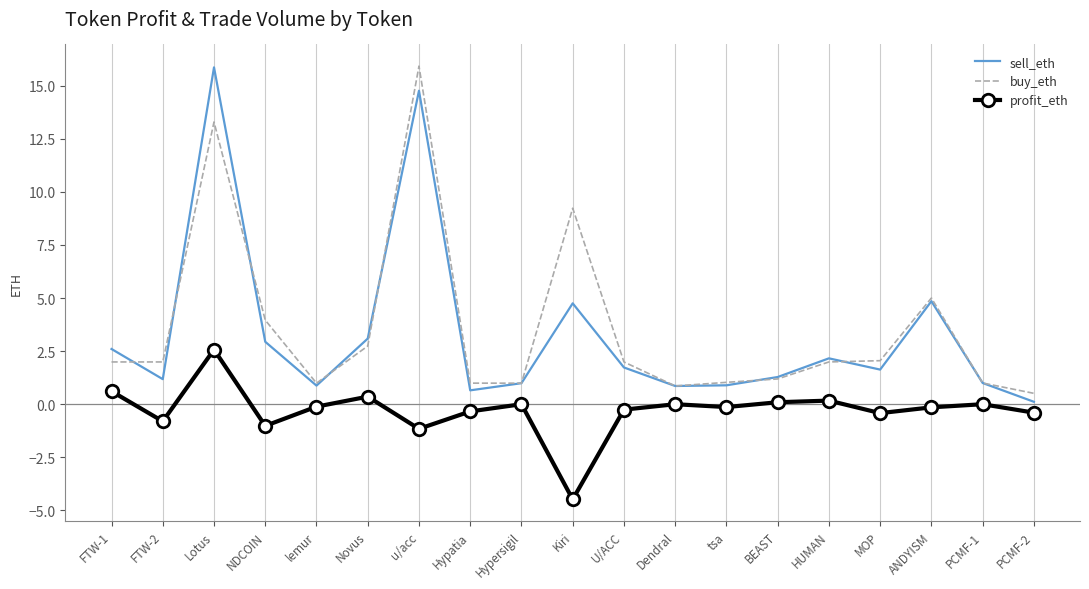

Is the value of sell_eth at tsa greater than the value of buy_eth at HUMAN?

No